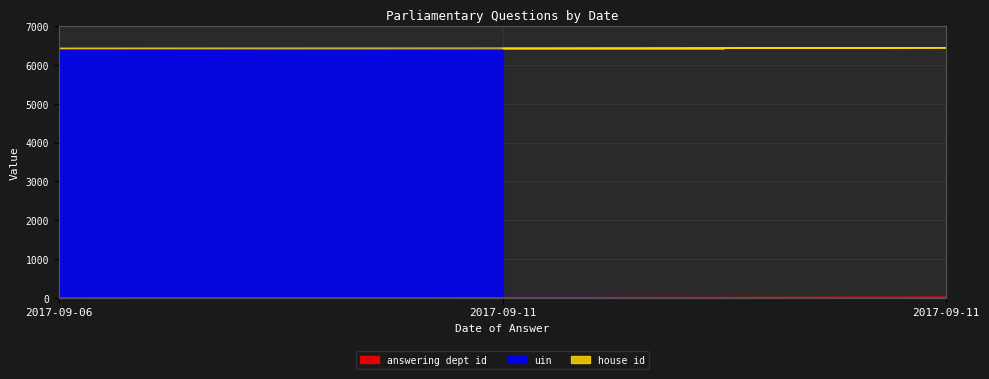

List the labels in order of house id value, largest first.

2017-09-11, 2017-09-11, 2017-09-06